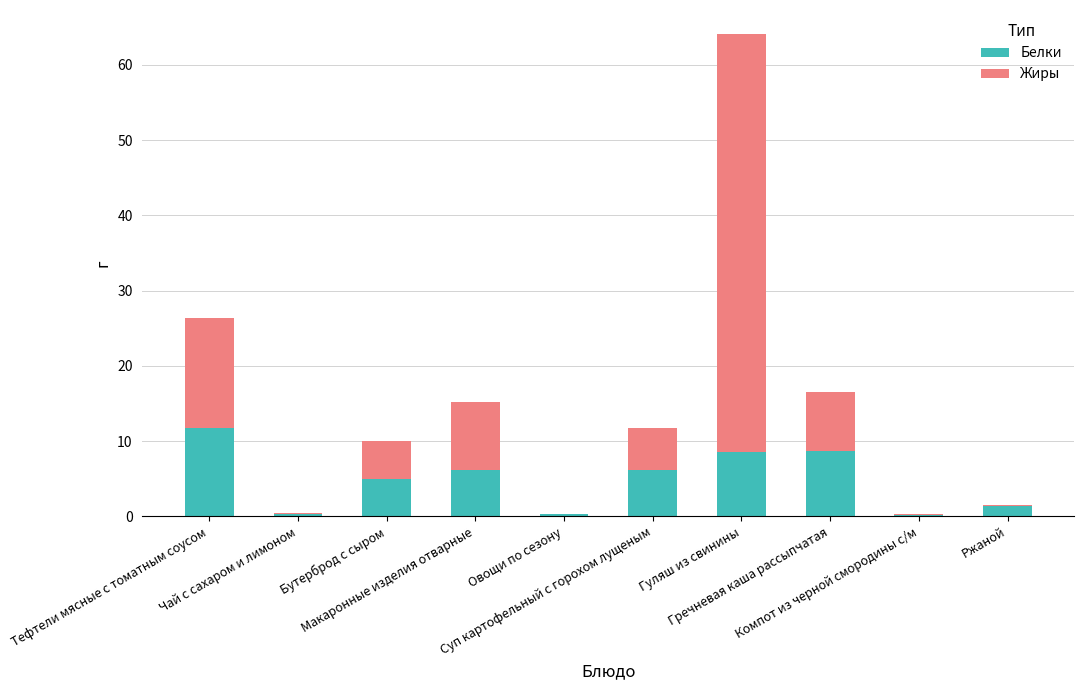

What is the maximum value for Белки?

11.7